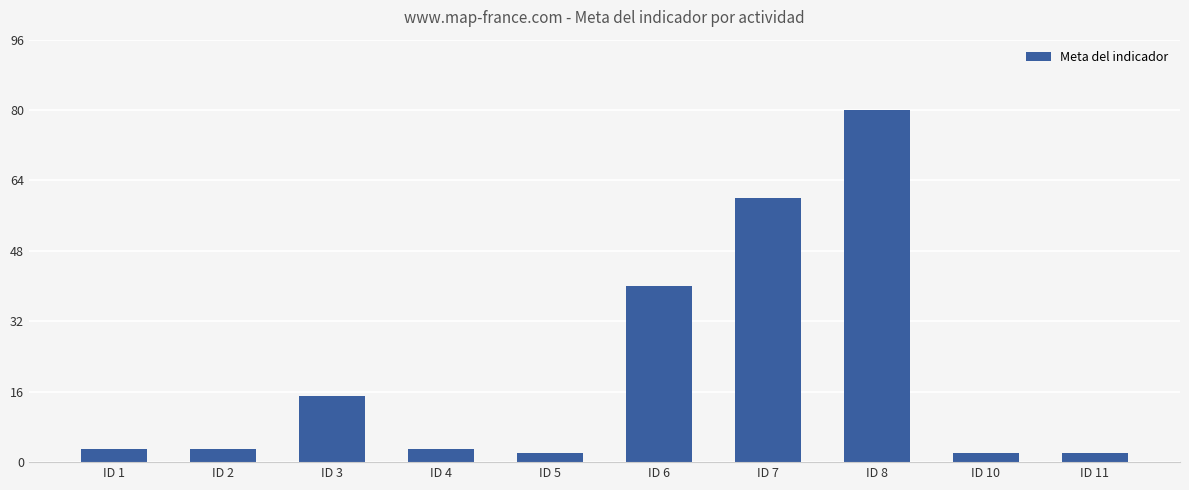

What is the greatest value displayed?

80